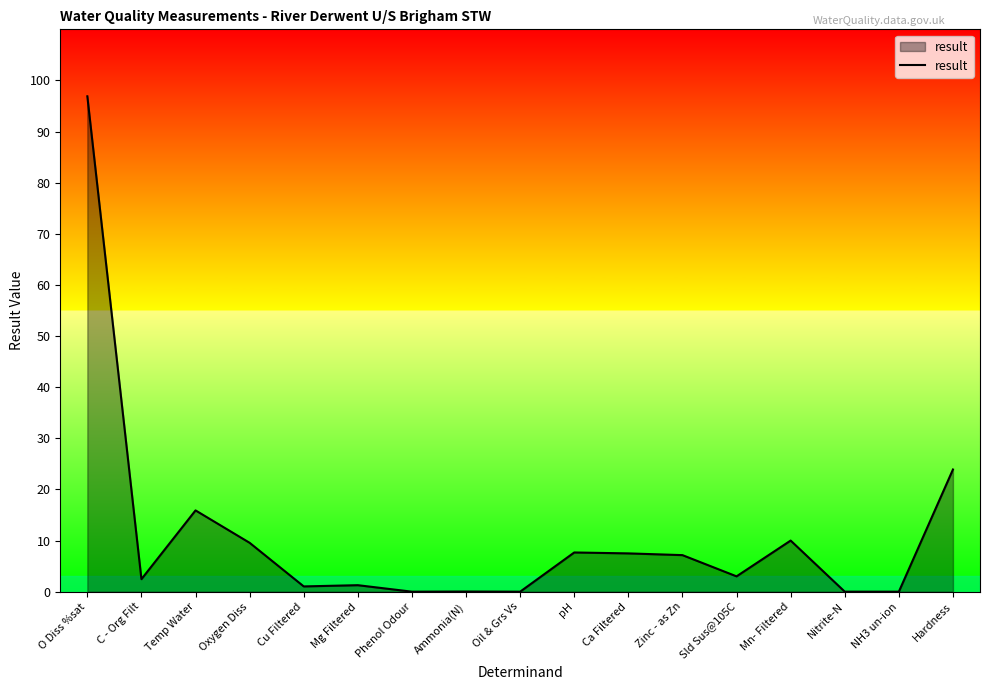

Does the chart display data point markers on the line(s)?

No